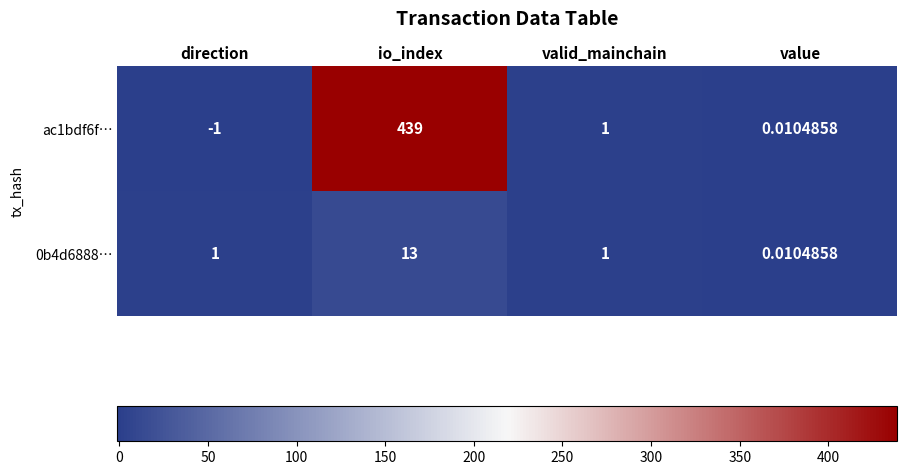

Which category has the lowest value in the 0b4d6888… series?

value